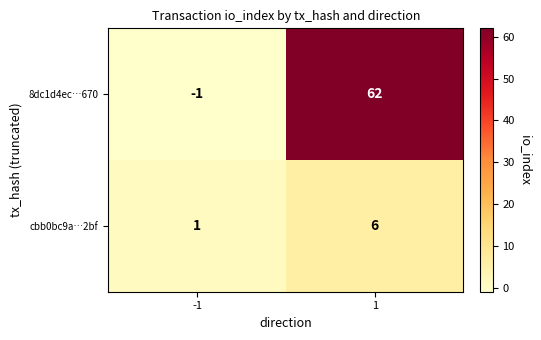

Which series has the largest total across all categories?

8dc1d4ec…670